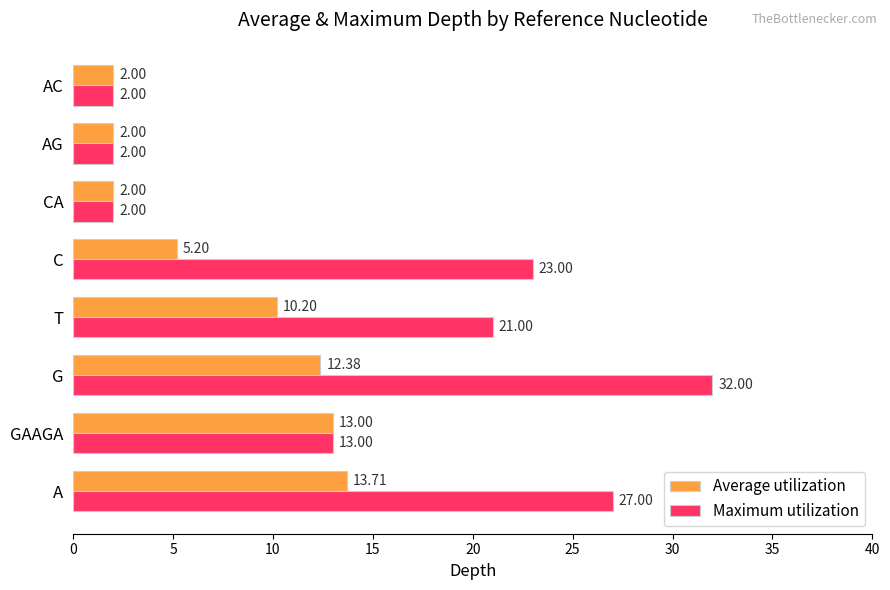

How many distinct data groups are displayed?

2